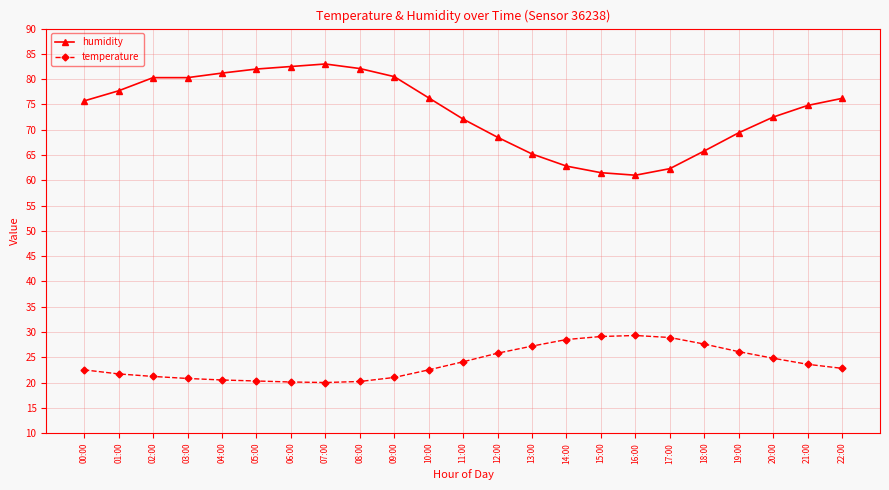

What is the difference between the humidity values at 04:00 and 02:00?

0.9